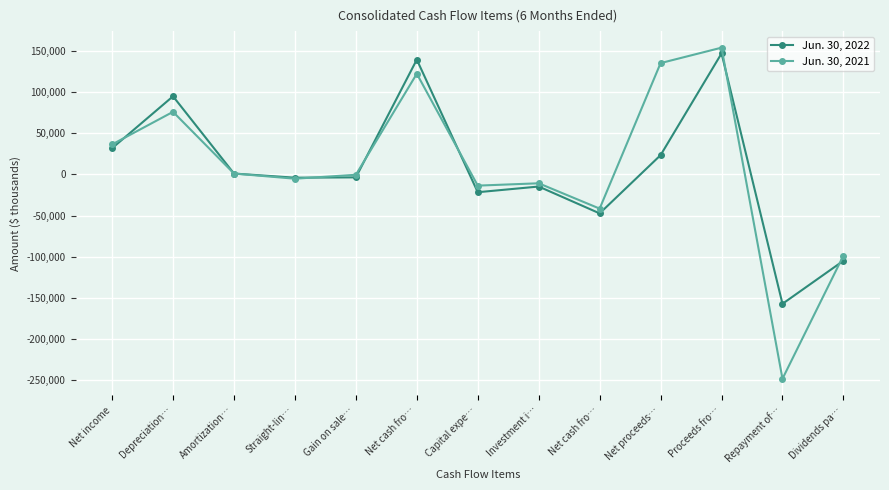

Where does the Jun. 30, 2022 series first go above -3481?

Net income